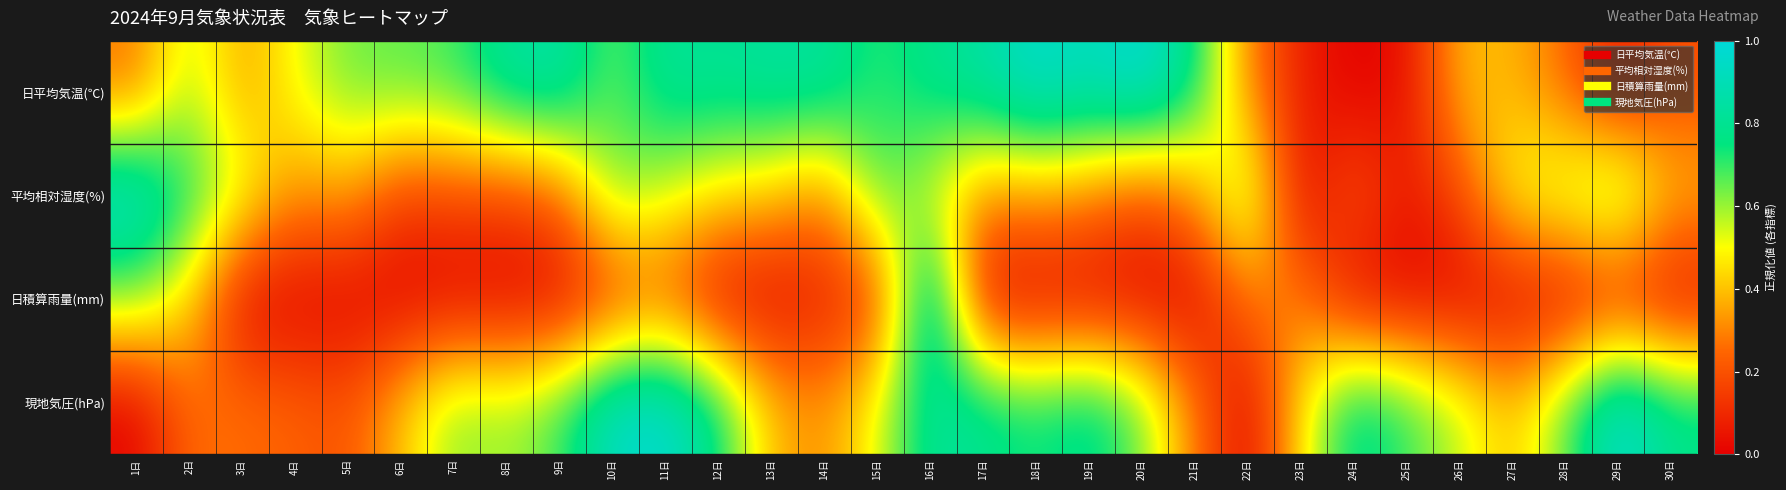

Reading left to right, extract all data points from this chart.

日平均気温(℃): 1日=0.3	2日=0.6	3日=0.3	4日=0.5	5日=0.6	6日=0.7	7日=0.7	8日=0.8	9日=0.9	10日=0.6	11日=0.8	12日=0.8	13日=0.8	14日=0.8	15日=0.7	16日=0.8	17日=0.9	18日=1.0	19日=0.9	20日=1.0	21日=0.8	22日=0.3	23日=0.1	24日=0.0	25日=0.0	26日=0.4	27日=0.4	28日=0.3	29日=0.1	30日=0.2
平均相対湿度(%): 1日=1.0	2日=0.7	3日=0.5	4日=0.3	5日=0.3	6日=0.1	7日=0.2	8日=0.2	9日=0.2	10日=0.6	11日=0.5	12日=0.5	13日=0.4	14日=0.3	15日=0.7	16日=0.5	17日=0.3	18日=0.3	19日=0.3	20日=0.2	21日=0.3	22日=0.7	23日=0.0	24日=0.2	25日=0.1	26日=0.2	27日=0.5	28日=0.6	29日=0.7	30日=0.4
日積算雨量(mm): 1日=0.6	2日=0.4	3日=0.0	4日=0.0	5日=0.0	6日=0.0	7日=0.0	8日=0.0	9日=0.0	10日=0.1	11日=0.2	12日=0.0	13日=0.0	14日=0.1	15日=0.1	16日=1.0	17日=0.0	18日=0.0	19日=0.0	20日=0.0	21日=0.0	22日=0.3	23日=0.3	24日=0.0	25日=0.0	26日=0.0	27日=0.0	28日=0.0	29日=0.1	30日=0.0
現地気圧(hPa): 1日=0.0	2日=0.3	3日=0.3	4日=0.2	5日=0.2	6日=0.4	7日=0.6	8日=0.6	9日=0.7	10日=1.0	11日=1.0	12日=0.8	13日=0.4	14日=0.3	15日=0.5	16日=0.8	17日=0.8	18日=0.7	19日=0.8	20日=0.6	21日=0.3	22日=0.0	23日=0.5	24日=0.8	25日=0.7	26日=0.6	27日=0.4	28日=0.7	29日=1.0	30日=0.8